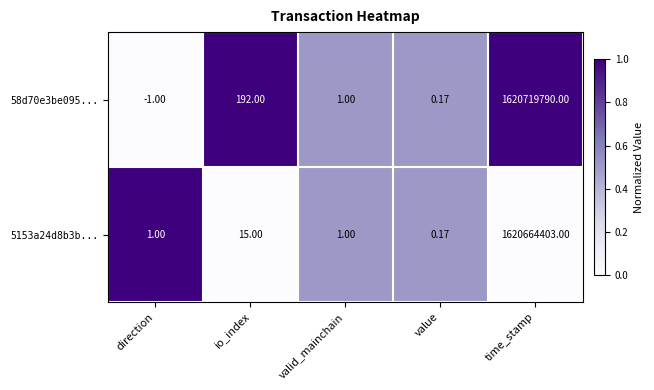

Is the value of 5153a24d8b3b... at time_stamp greater than the value of 58d70e3be095... at direction?

Yes